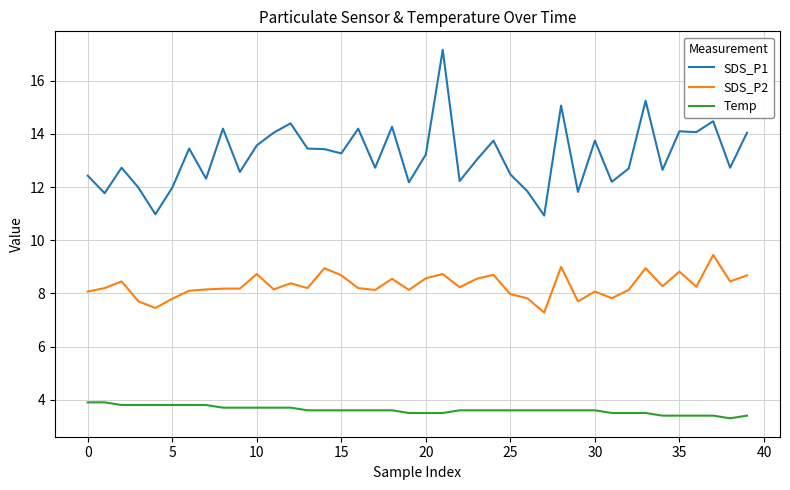

What is the difference between the second highest and minimum values in the SDS_P1 series?

4.3